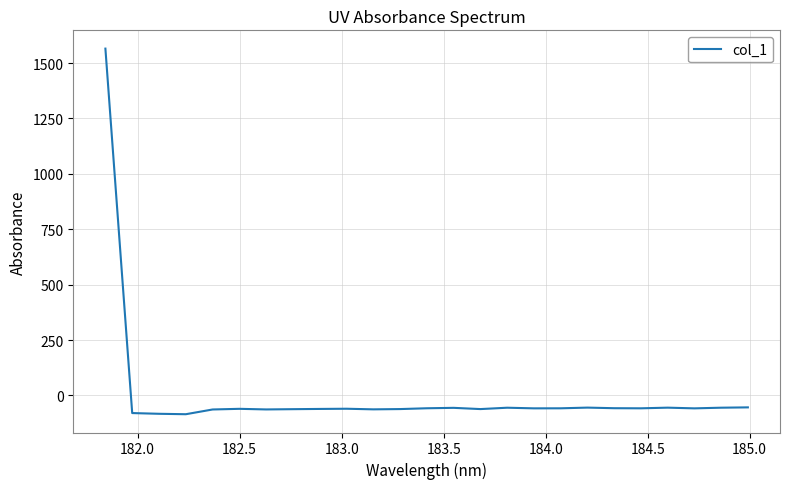

What is the smallest value displayed?

-84.8